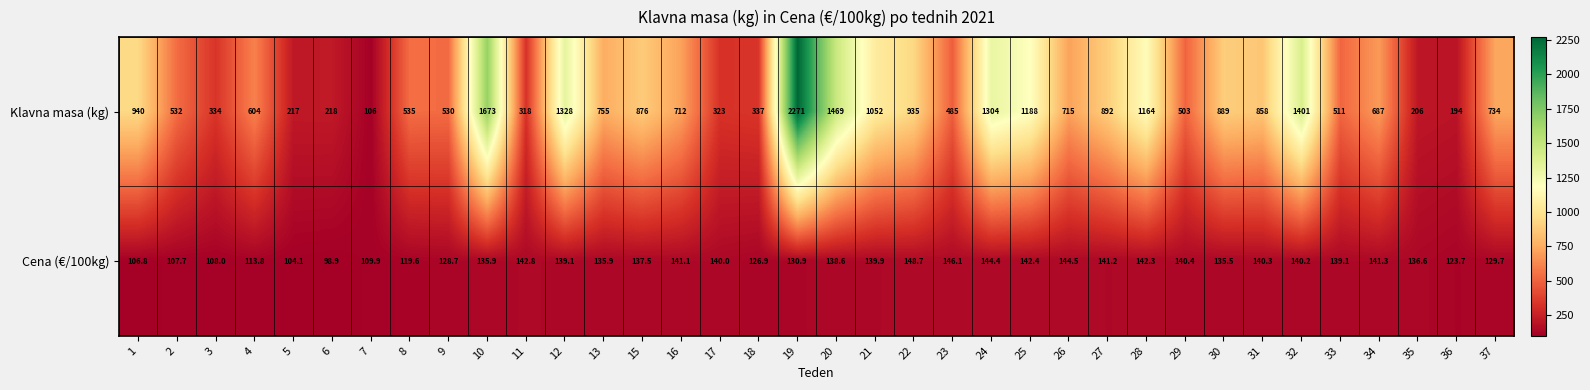

Between 25 and 27, which series saw the biggest shift?

Klavna masa (kg)